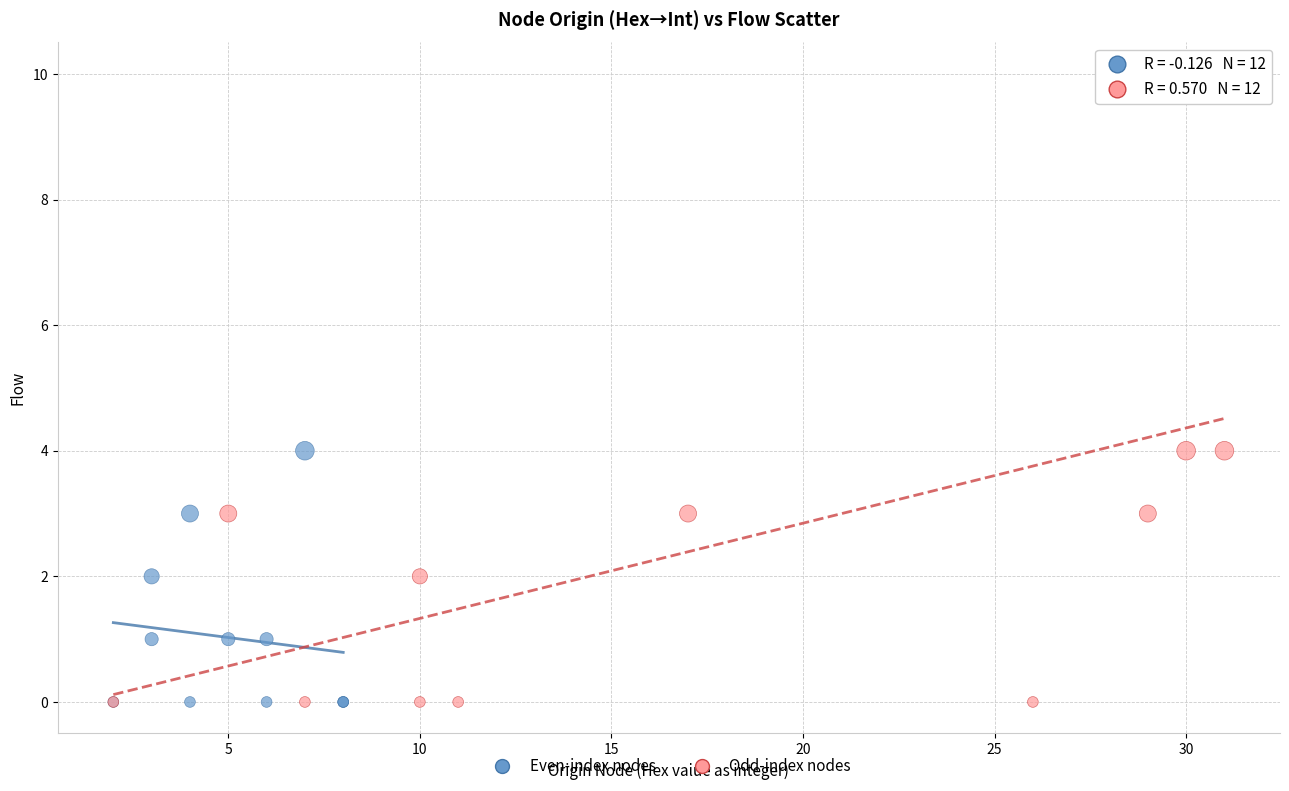

Which series has the widest spread of Y values?

Odd-index nodes